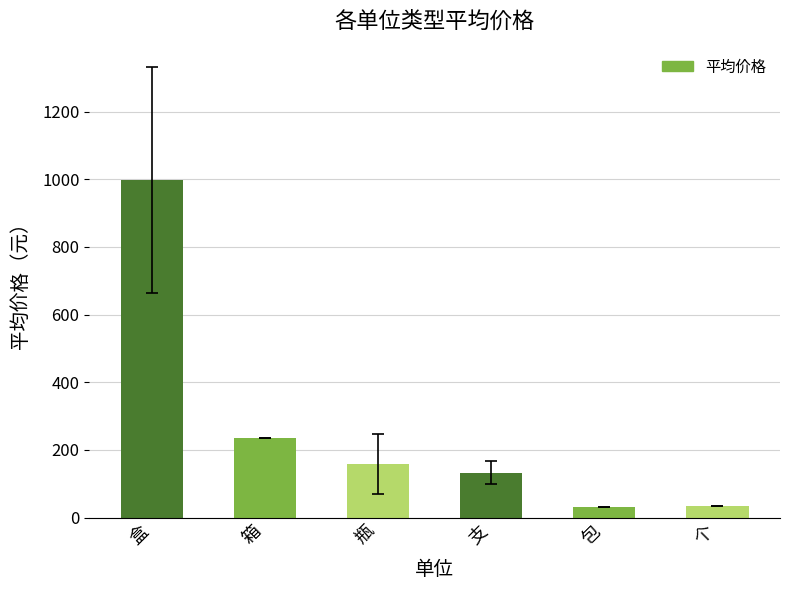

What is the difference between the maximum and minimum values?

966.2